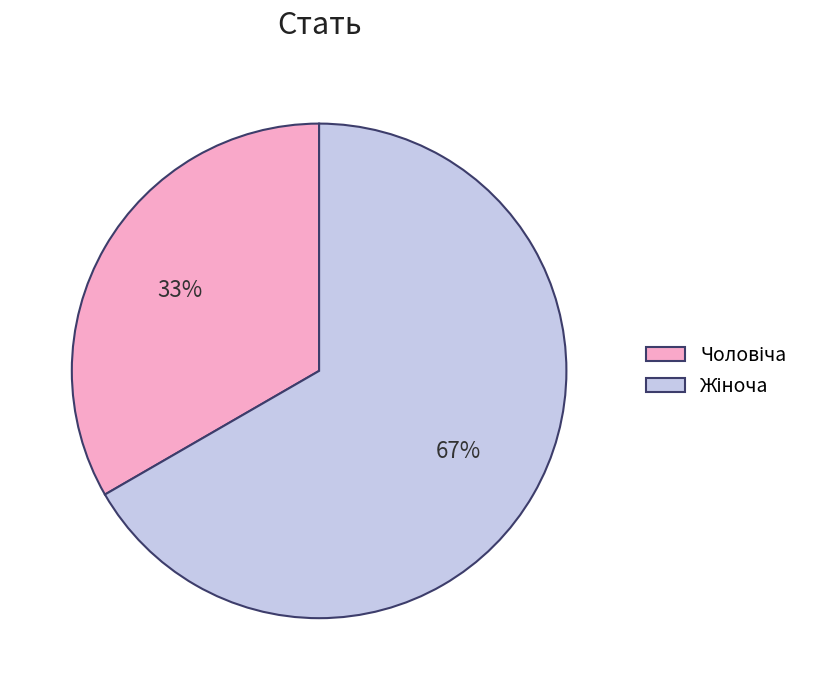

To the nearest percent, what is the average slice percentage?

50%